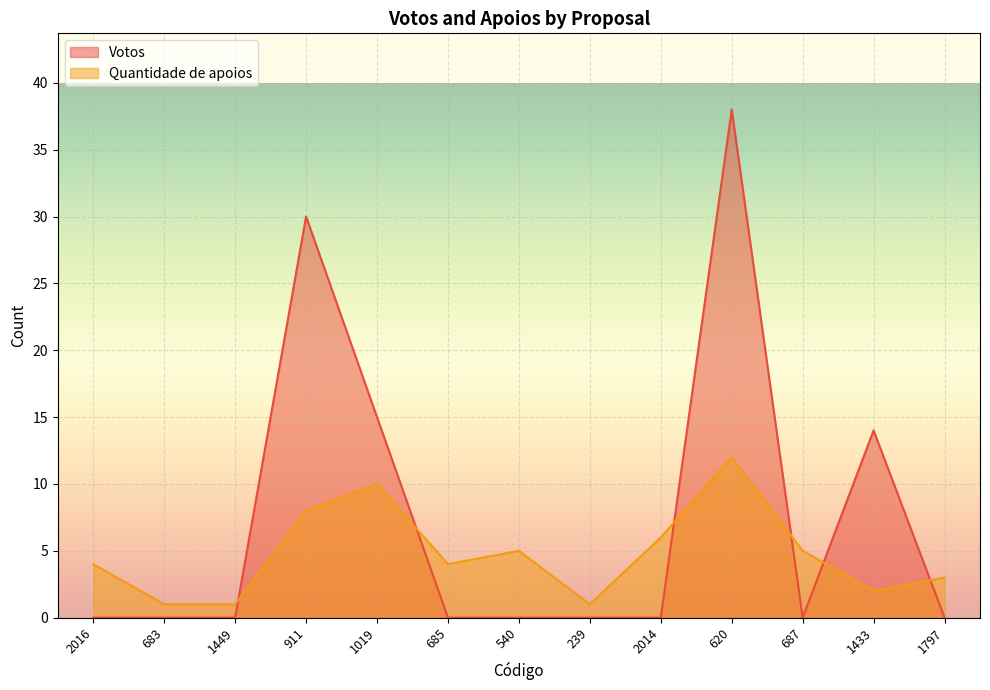

What is the value of the Votos point at the 12th from the left?

14